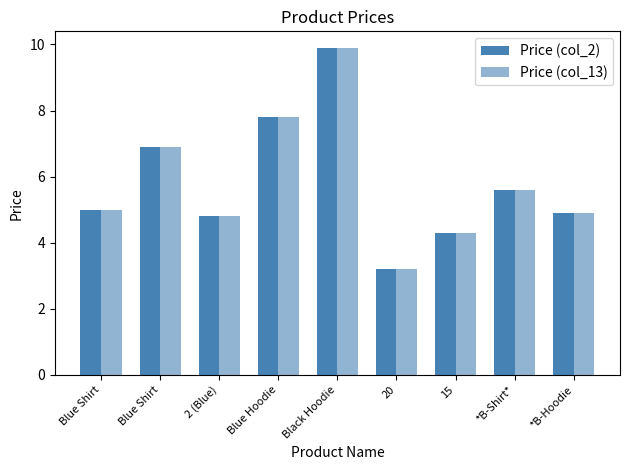

How many groups of bars are there?

9